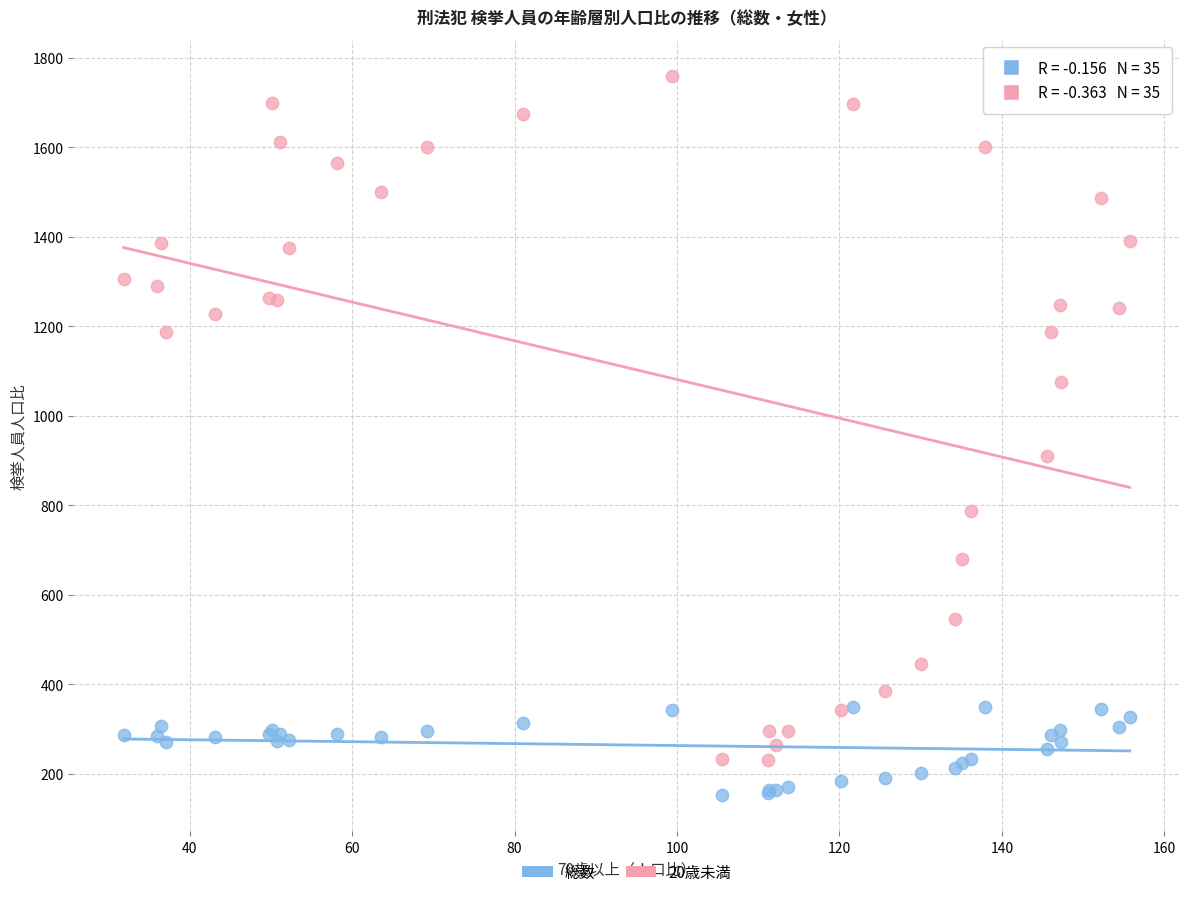

Across all series, what Y value is closest to 956?

910.4